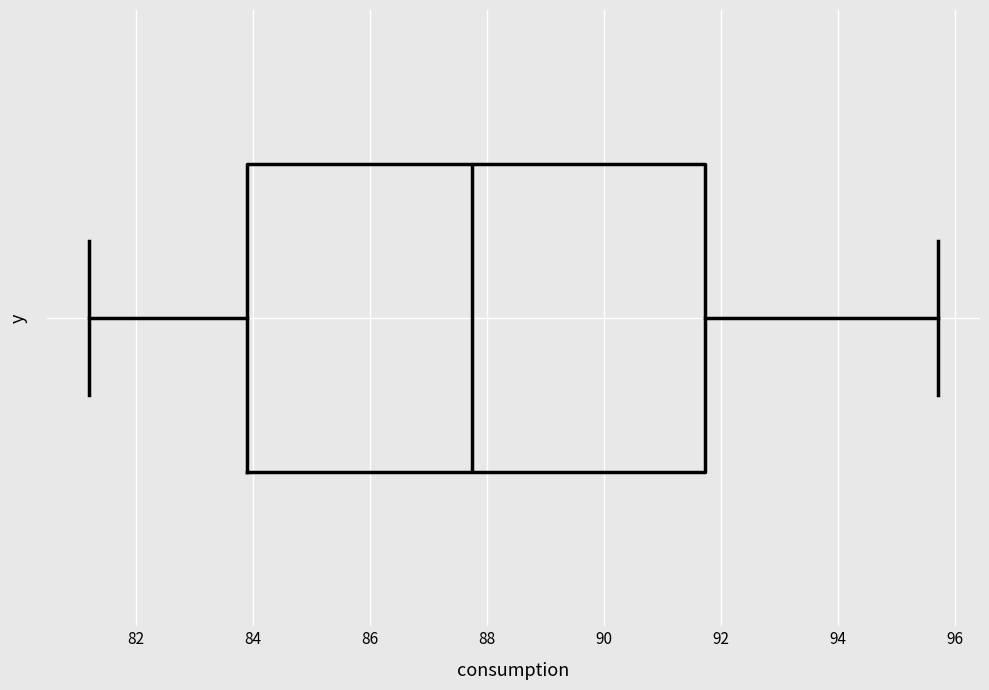

Transcribe this box plot: give where the median line is, the range the box spans, and where the two whiskers end, as read against the x-axis. The values are not printed on the chart, so give them approximately, as read against the axis.

median 87.8, box 84.0 to 91.8, whiskers 81.2 to 95.8